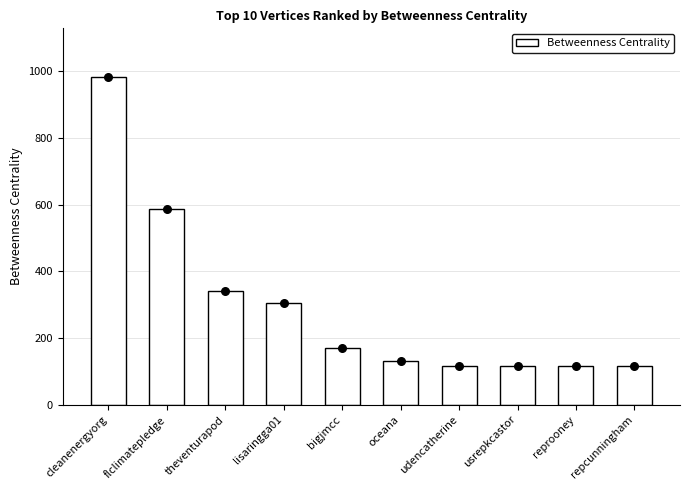

Approximately how many times larger is the value at bigjmcc compared to theventurapod?

0.5